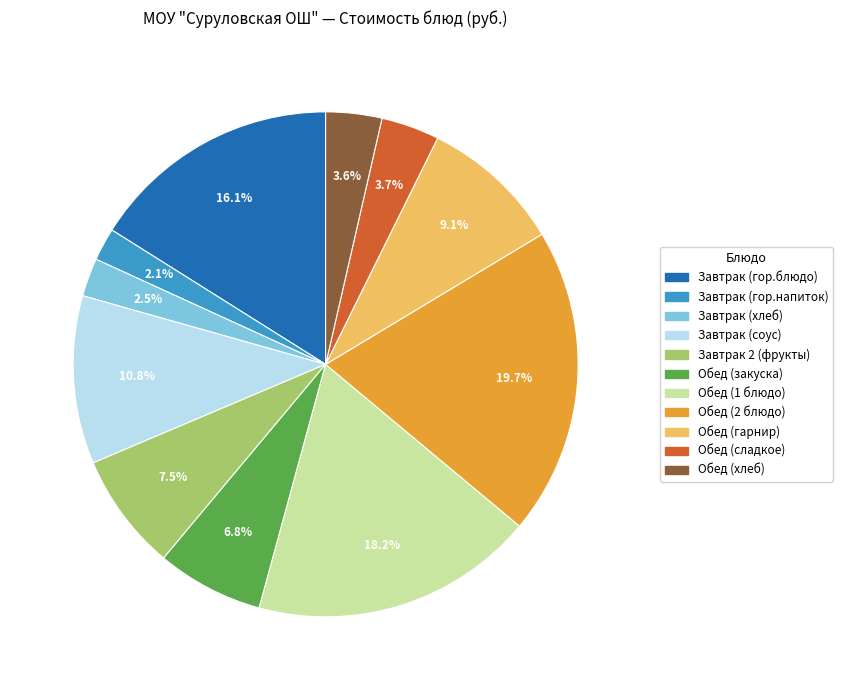

Is there any slice that represents more than half of the pie?

No